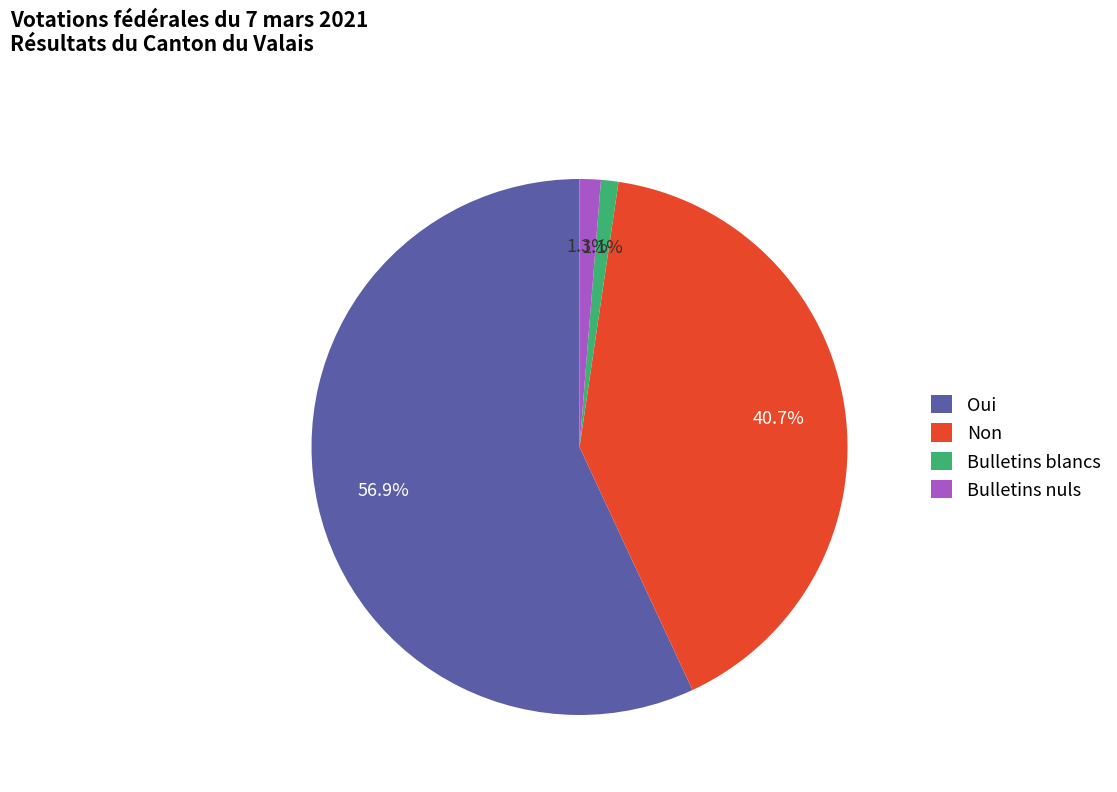

To the nearest percent, what percentage of the pie is Non?

41%